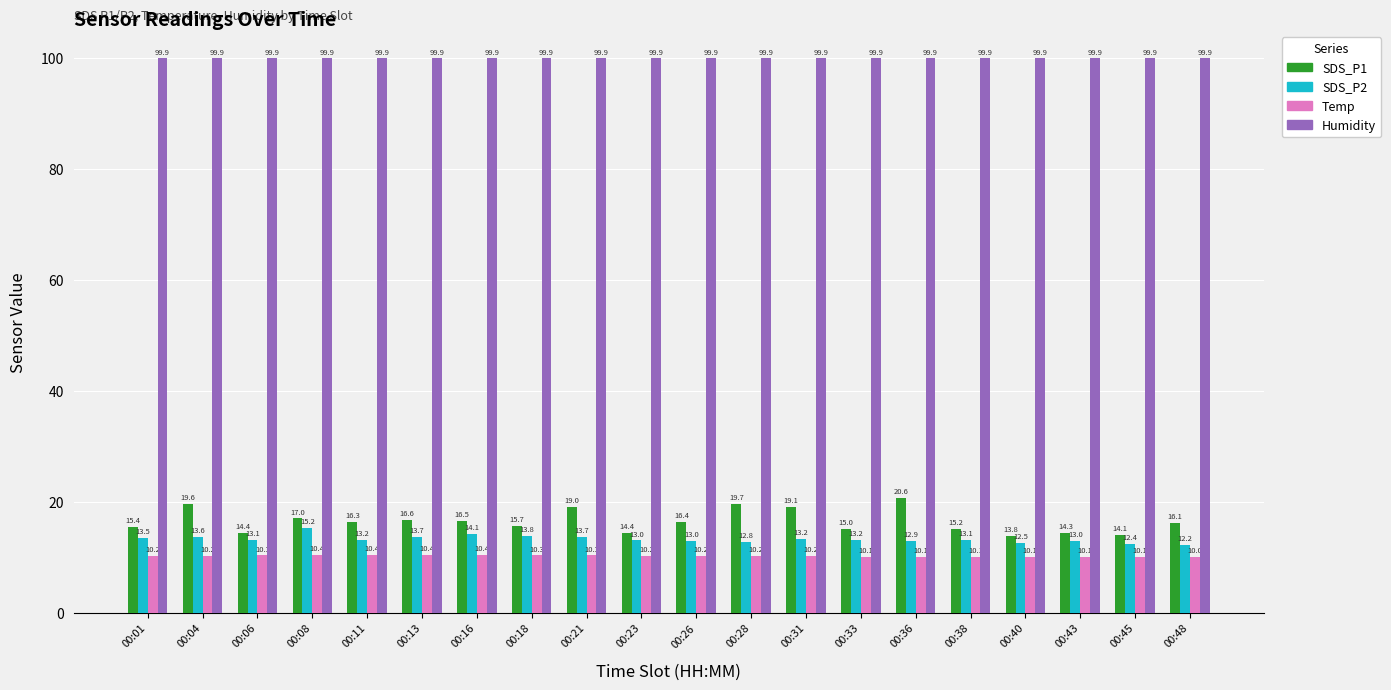

List the series in order of their peak value, lowest first.

Temp, SDS_P2, SDS_P1, Humidity